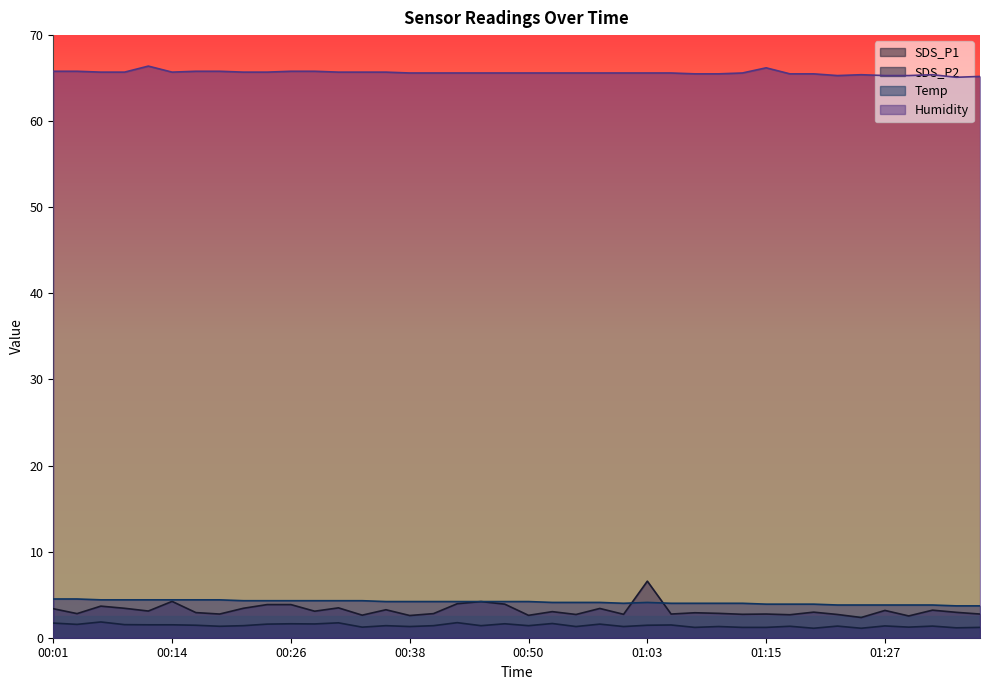

Which series has the largest total across all categories?

Humidity